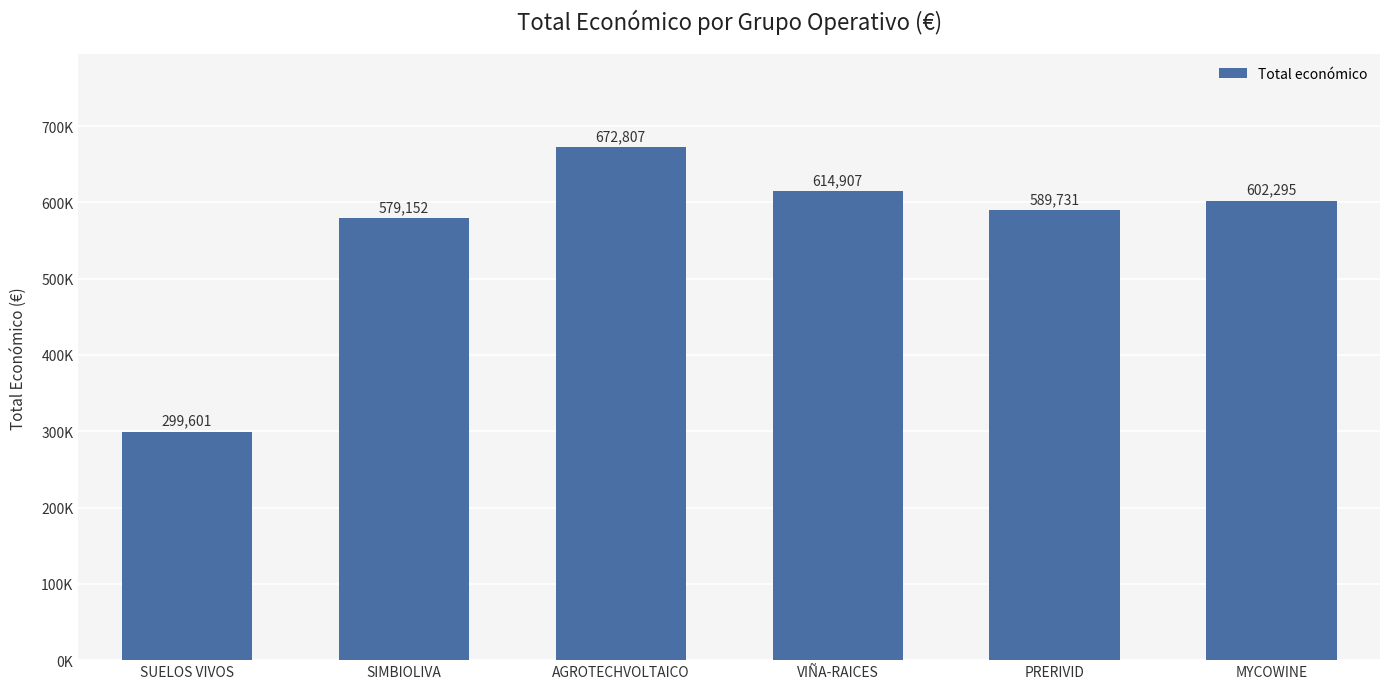

What is the difference between the maximum and minimum values?

373206.0